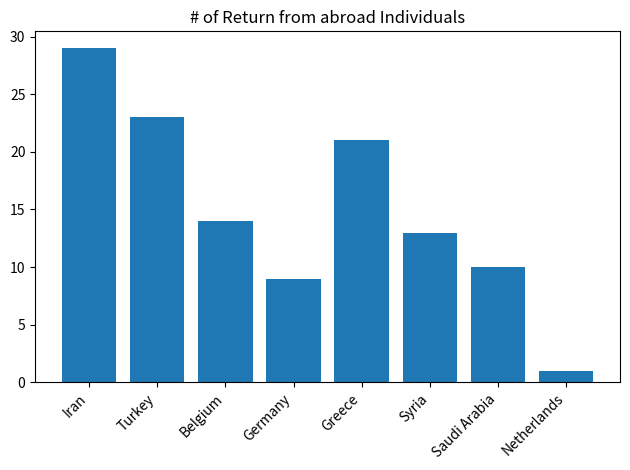

Are the bars grouped side by side (vs. stacked)?

No